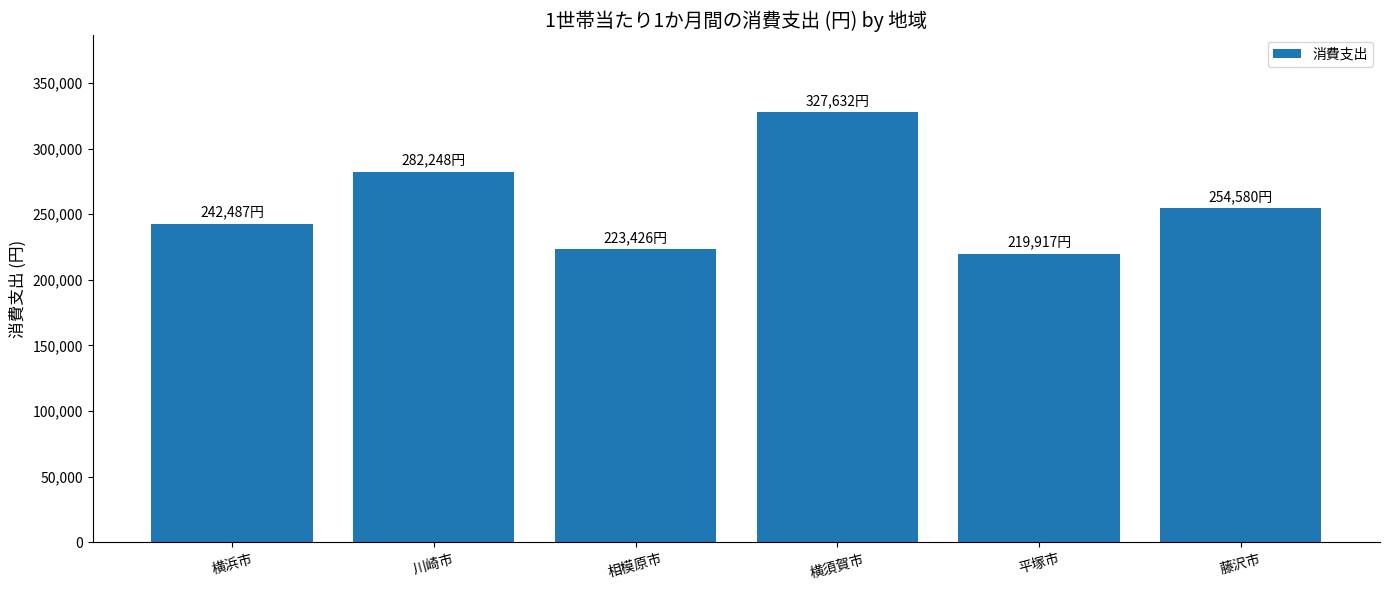

What is the sum of all values?

1550290